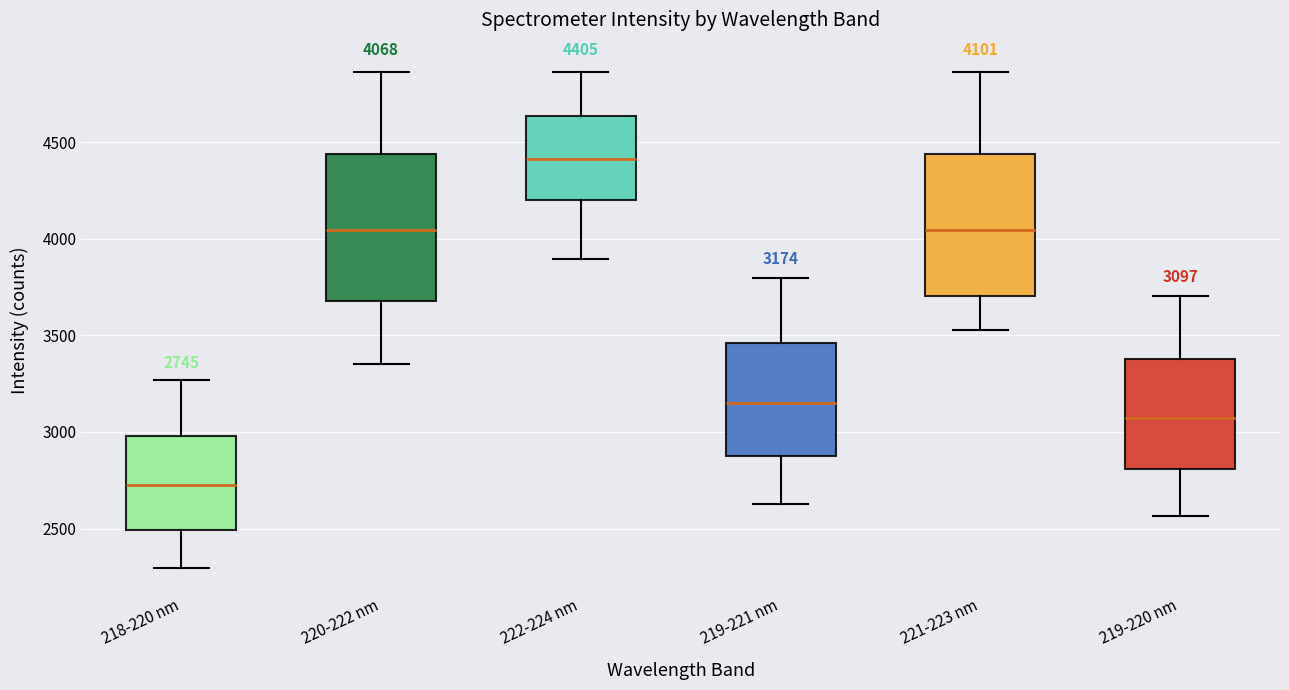

Which box has the lowest median line?

218-220 nm